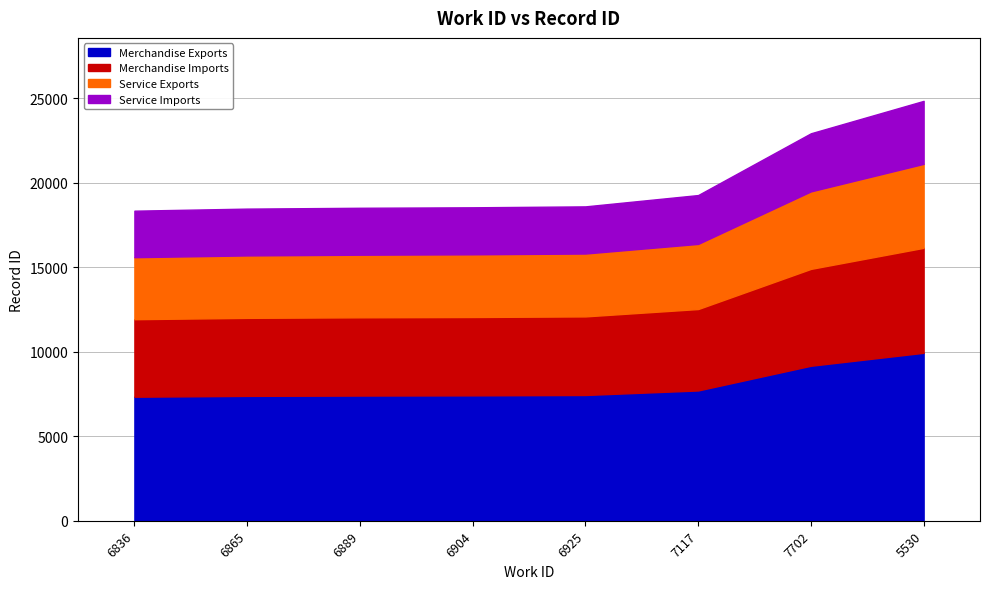

What is the ratio of the value at 6925 to the value at 5530?

0.7